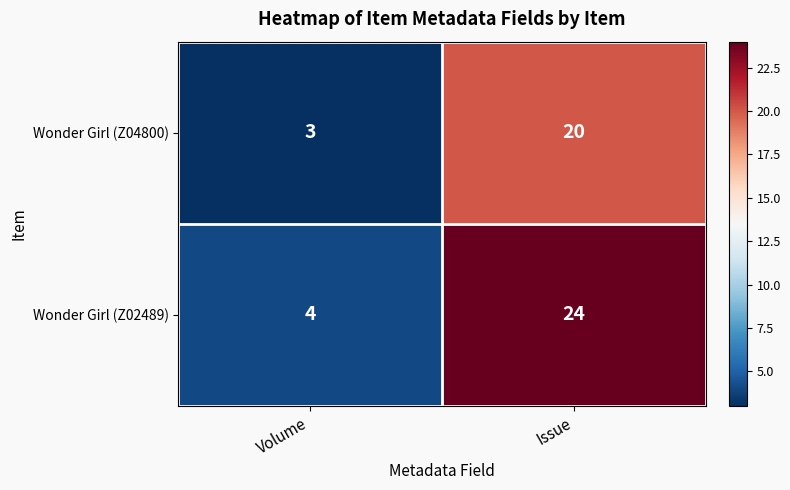

Reading right to left, transcribe all the data shown in this chart.

Wonder Girl (Z04800): 20	3
Wonder Girl (Z02489): 24	4